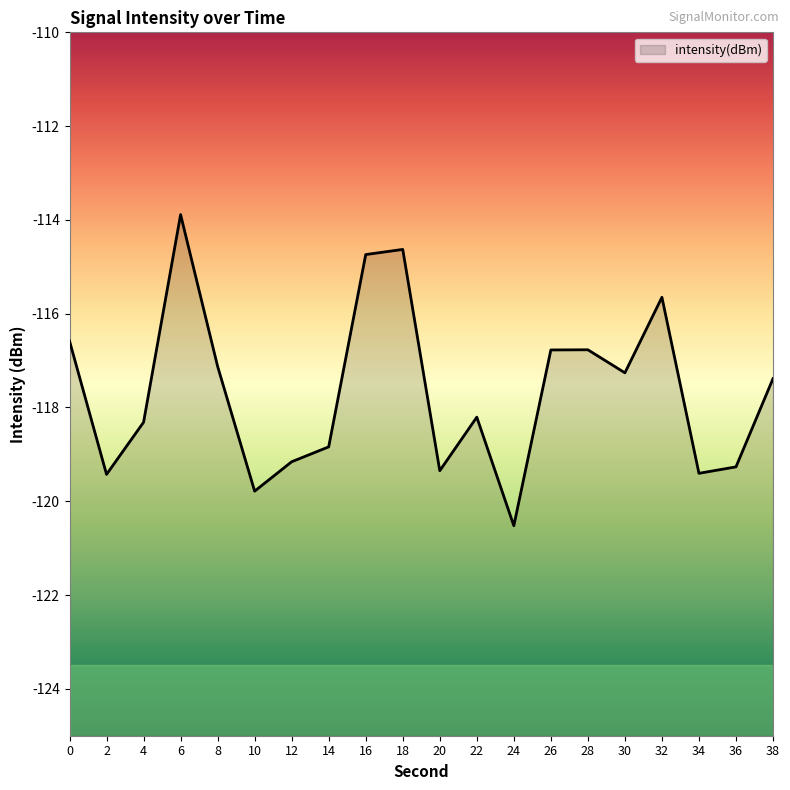

What is the difference between the values at 24 and 4?

2.2